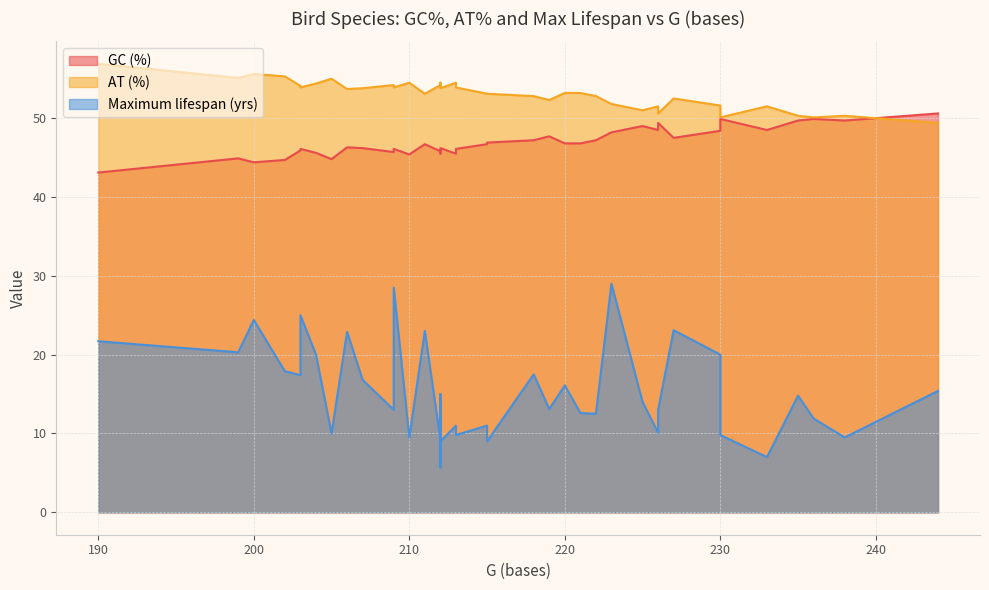

The value of Maximum lifespan (yrs) at 14 is 13.9. True or false?

False